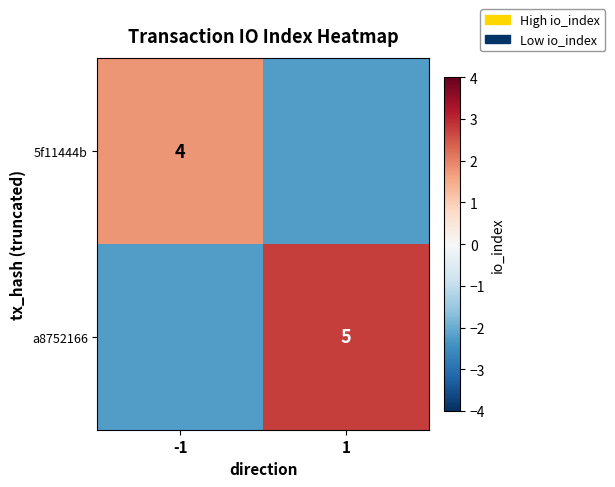

Is the value of a8752166 at 1 greater than the value of 5f11444b at -1?

Yes